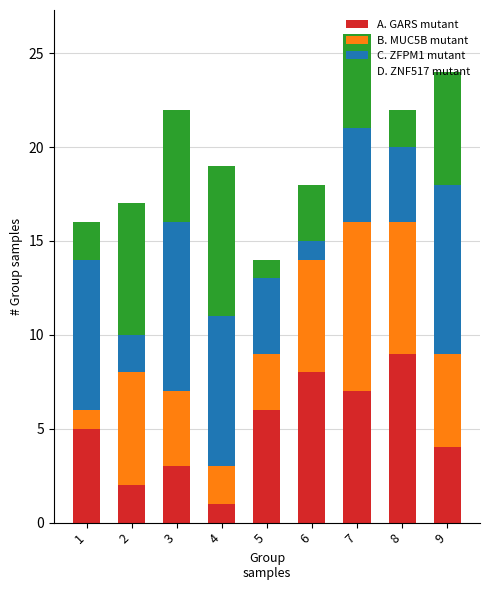

Which category has the highest value in the A. GARS mutant series?

8